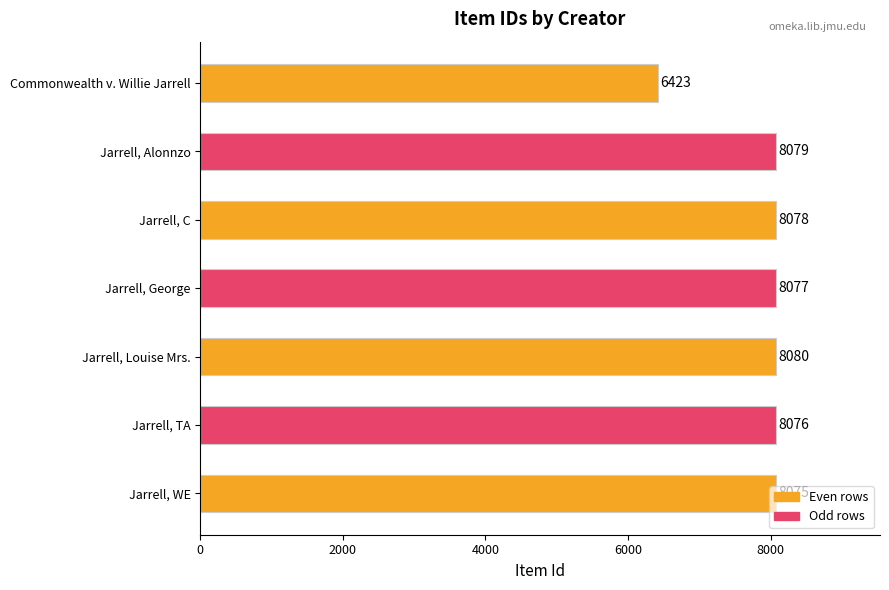

What is the difference between the maximum and minimum values?

1657